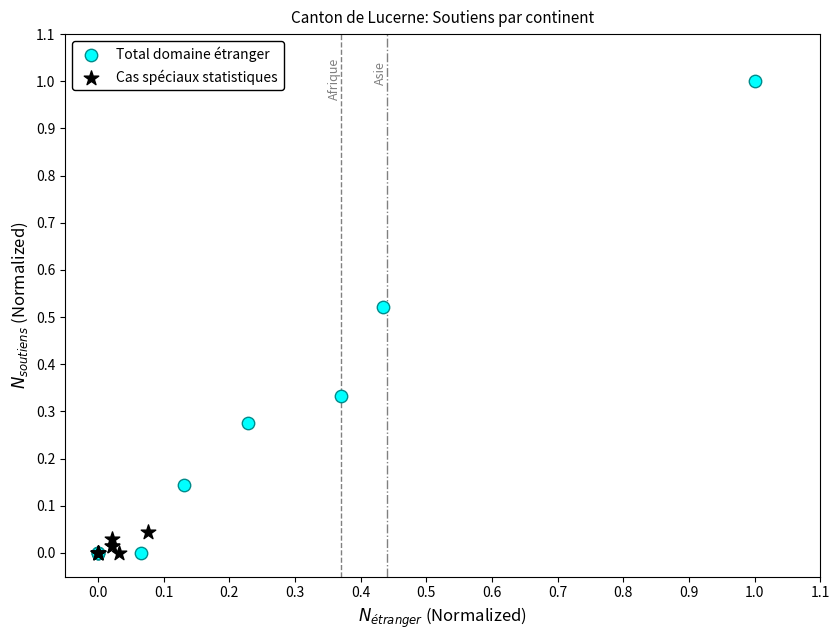

What are all the series names shown in the legend?

Total domaine étranger, Cas spéciaux statistiques